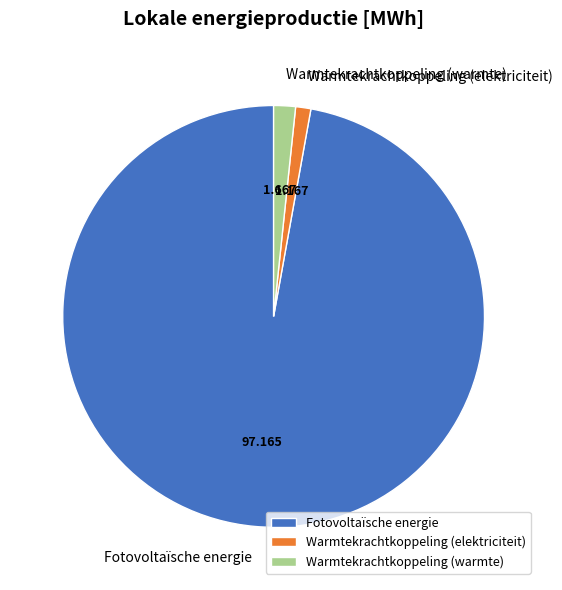

Is there a majority slice in this chart?

Yes